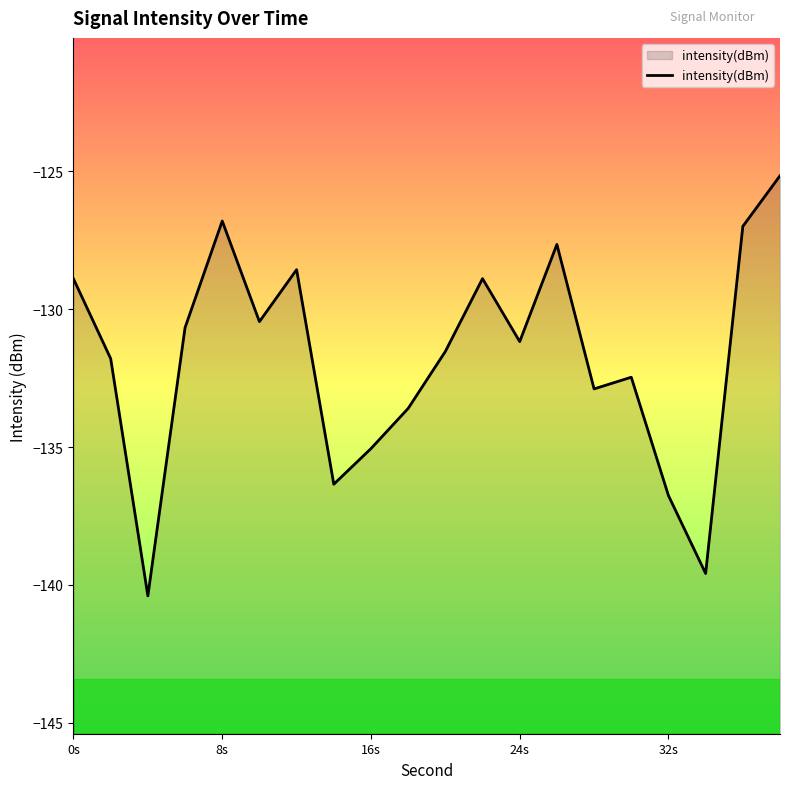

True or false: the data shows -202.5 at 8s.

False